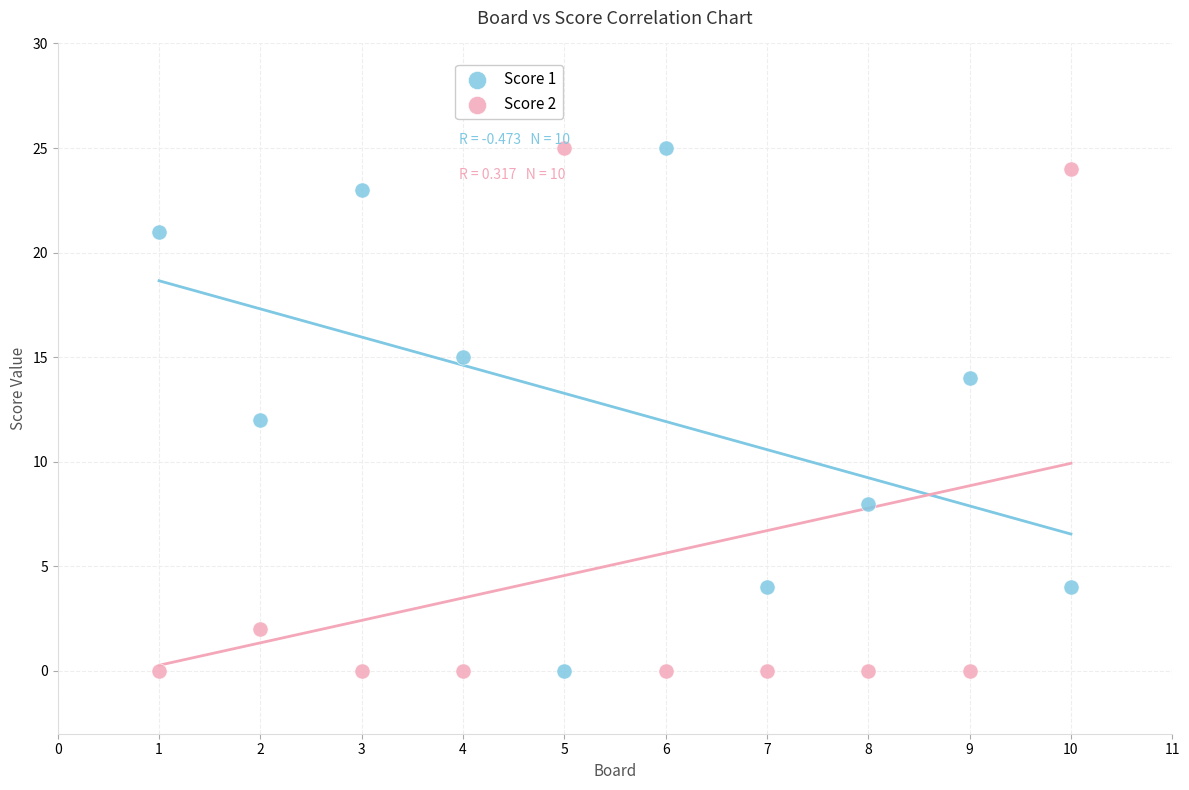

What is the X range (max minus min) for the scatter plot?

9